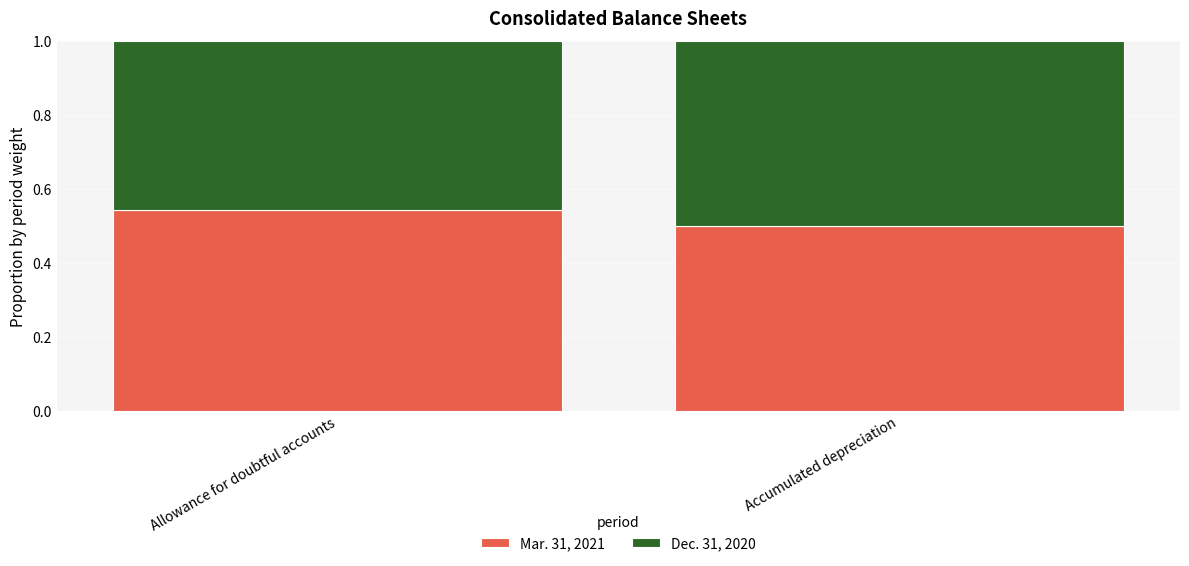

At which label does Mar. 31, 2021 reach its peak?

Allowance for doubtful accounts